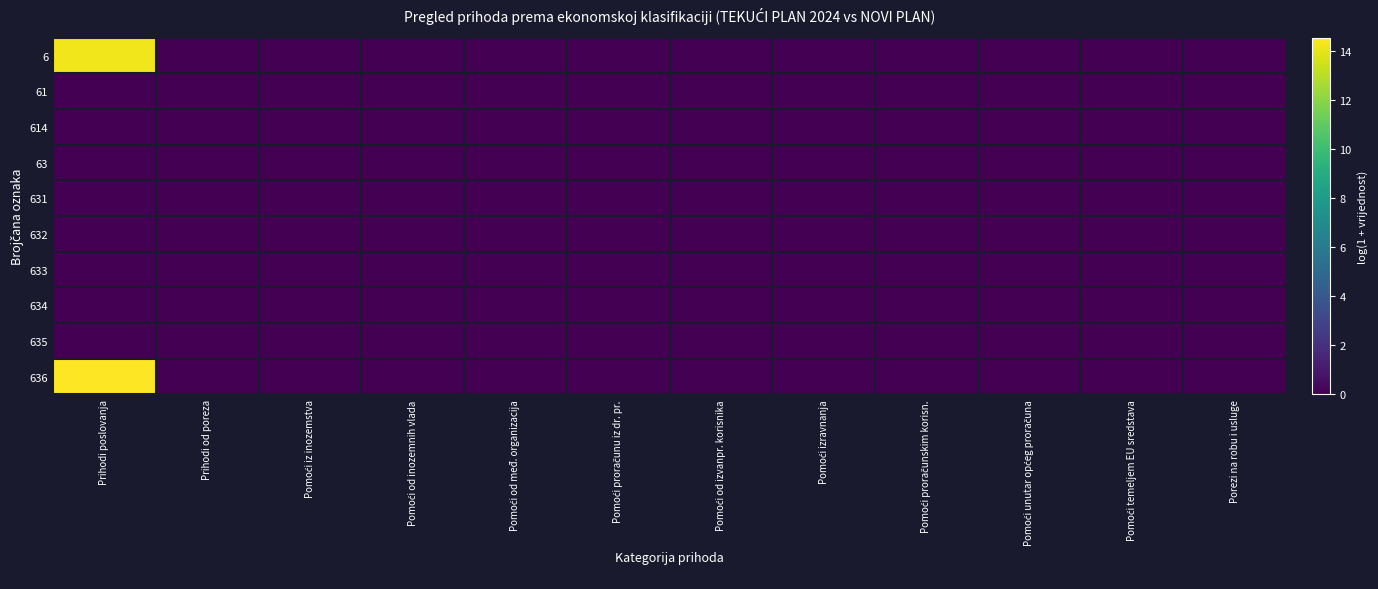

Reading right to left, what are all the values shown in this chart?

6: Porezi na robu i usluge=0.0	Pomoći temeljem EU sredstava=0.0	Pomoći unutar općeg proračuna=0.0	Pomoći proračunskim korisn.=0.0	Pomoći izravnanja=0.0	Pomoći od izvanpr. korisnika=0.0	Pomoći proračunu iz dr. pr.=0.0	Pomoći od međ. organizacija=0.0	Pomoći od inozemnih vlada=0.0	Pomoći iz inozemstva=0.0	Prihodi od poreza=0.0	Prihodi poslovanja=14.2
61: Porezi na robu i usluge=0.0	Pomoći temeljem EU sredstava=0.0	Pomoći unutar općeg proračuna=0.0	Pomoći proračunskim korisn.=0.0	Pomoći izravnanja=0.0	Pomoći od izvanpr. korisnika=0.0	Pomoći proračunu iz dr. pr.=0.0	Pomoći od međ. organizacija=0.0	Pomoći od inozemnih vlada=0.0	Pomoći iz inozemstva=0.0	Prihodi od poreza=0.0	Prihodi poslovanja=0.0
614: Porezi na robu i usluge=0.0	Pomoći temeljem EU sredstava=0.0	Pomoći unutar općeg proračuna=0.0	Pomoći proračunskim korisn.=0.0	Pomoći izravnanja=0.0	Pomoći od izvanpr. korisnika=0.0	Pomoći proračunu iz dr. pr.=0.0	Pomoći od međ. organizacija=0.0	Pomoći od inozemnih vlada=0.0	Pomoći iz inozemstva=0.0	Prihodi od poreza=0.0	Prihodi poslovanja=0.0
63: Porezi na robu i usluge=0.0	Pomoći temeljem EU sredstava=0.0	Pomoći unutar općeg proračuna=0.0	Pomoći proračunskim korisn.=0.0	Pomoći izravnanja=0.0	Pomoći od izvanpr. korisnika=0.0	Pomoći proračunu iz dr. pr.=0.0	Pomoći od međ. organizacija=0.0	Pomoći od inozemnih vlada=0.0	Pomoći iz inozemstva=0.0	Prihodi od poreza=0.0	Prihodi poslovanja=0.0
631: Porezi na robu i usluge=0.0	Pomoći temeljem EU sredstava=0.0	Pomoći unutar općeg proračuna=0.0	Pomoći proračunskim korisn.=0.0	Pomoći izravnanja=0.0	Pomoći od izvanpr. korisnika=0.0	Pomoći proračunu iz dr. pr.=0.0	Pomoći od međ. organizacija=0.0	Pomoći od inozemnih vlada=0.0	Pomoći iz inozemstva=0.0	Prihodi od poreza=0.0	Prihodi poslovanja=0.0
632: Porezi na robu i usluge=0.0	Pomoći temeljem EU sredstava=0.0	Pomoći unutar općeg proračuna=0.0	Pomoći proračunskim korisn.=0.0	Pomoći izravnanja=0.0	Pomoći od izvanpr. korisnika=0.0	Pomoći proračunu iz dr. pr.=0.0	Pomoći od međ. organizacija=0.0	Pomoći od inozemnih vlada=0.0	Pomoći iz inozemstva=0.0	Prihodi od poreza=0.0	Prihodi poslovanja=0.0
633: Porezi na robu i usluge=0.0	Pomoći temeljem EU sredstava=0.0	Pomoći unutar općeg proračuna=0.0	Pomoći proračunskim korisn.=0.0	Pomoći izravnanja=0.0	Pomoći od izvanpr. korisnika=0.0	Pomoći proračunu iz dr. pr.=0.0	Pomoći od međ. organizacija=0.0	Pomoći od inozemnih vlada=0.0	Pomoći iz inozemstva=0.0	Prihodi od poreza=0.0	Prihodi poslovanja=0.0
634: Porezi na robu i usluge=0.0	Pomoći temeljem EU sredstava=0.0	Pomoći unutar općeg proračuna=0.0	Pomoći proračunskim korisn.=0.0	Pomoći izravnanja=0.0	Pomoći od izvanpr. korisnika=0.0	Pomoći proračunu iz dr. pr.=0.0	Pomoći od međ. organizacija=0.0	Pomoći od inozemnih vlada=0.0	Pomoći iz inozemstva=0.0	Prihodi od poreza=0.0	Prihodi poslovanja=0.0
635: Porezi na robu i usluge=0.0	Pomoći temeljem EU sredstava=0.0	Pomoći unutar općeg proračuna=0.0	Pomoći proračunskim korisn.=0.0	Pomoći izravnanja=0.0	Pomoći od izvanpr. korisnika=0.0	Pomoći proračunu iz dr. pr.=0.0	Pomoći od međ. organizacija=0.0	Pomoći od inozemnih vlada=0.0	Pomoći iz inozemstva=0.0	Prihodi od poreza=0.0	Prihodi poslovanja=0.0
636: Porezi na robu i usluge=0.0	Pomoći temeljem EU sredstava=0.0	Pomoći unutar općeg proračuna=0.0	Pomoći proračunskim korisn.=0.0	Pomoći izravnanja=0.0	Pomoći od izvanpr. korisnika=0.0	Pomoći proračunu iz dr. pr.=0.0	Pomoći od međ. organizacija=0.0	Pomoći od inozemnih vlada=0.0	Pomoći iz inozemstva=0.0	Prihodi od poreza=0.0	Prihodi poslovanja=14.5